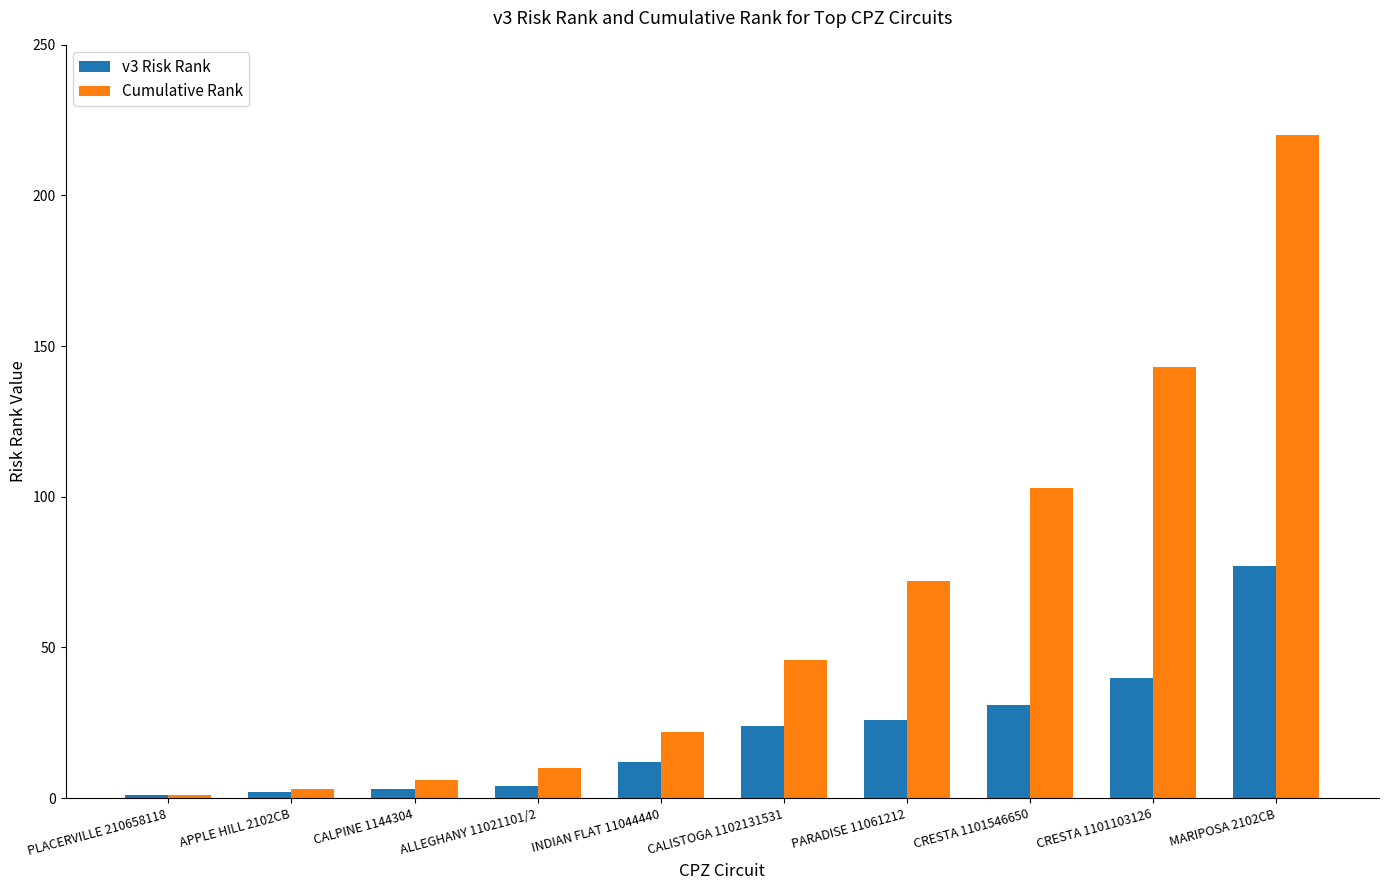

What is the sum of all Cumulative Rank values?

626